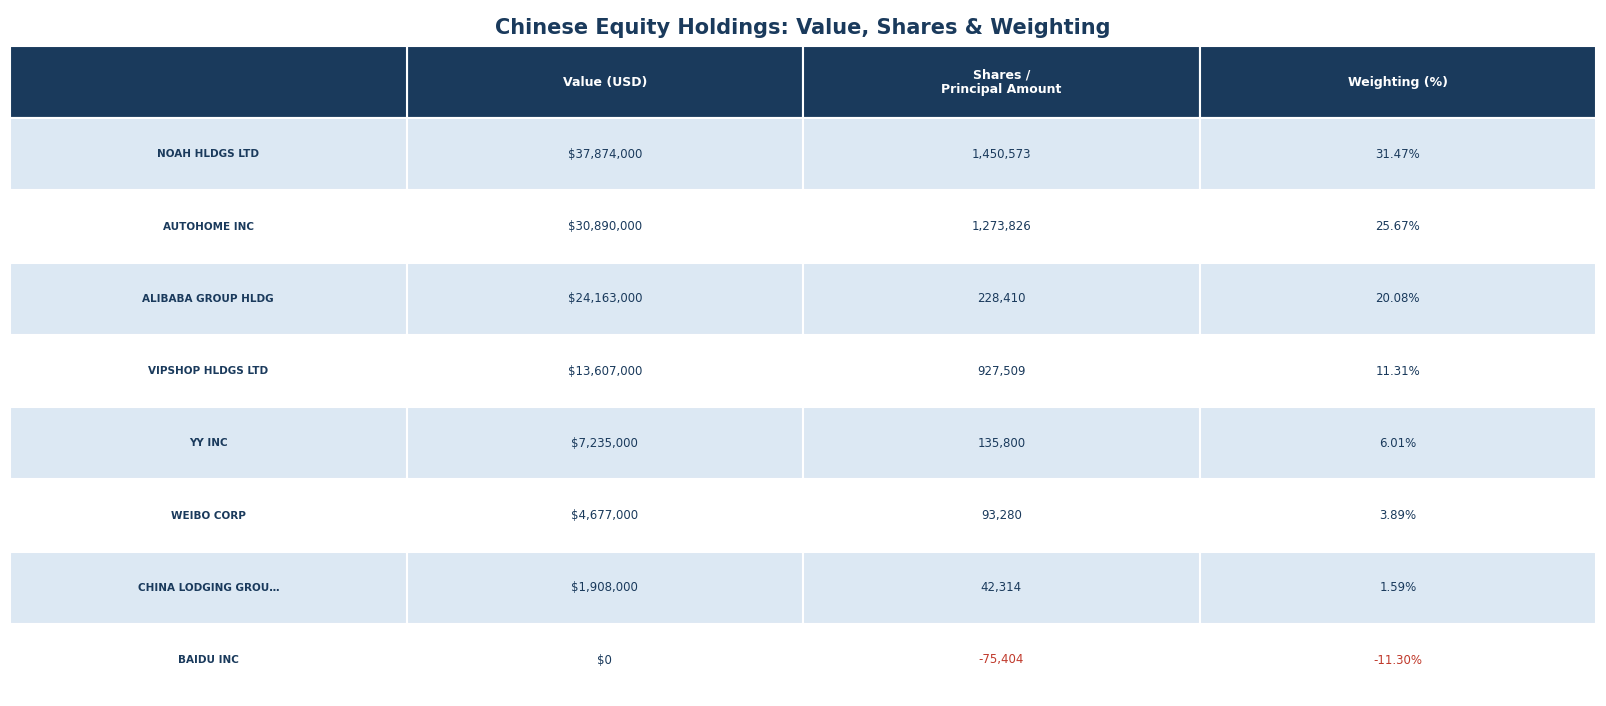

The value of WEIBO CORP at AUTOHOME INC is 93280.0. True or false?

True